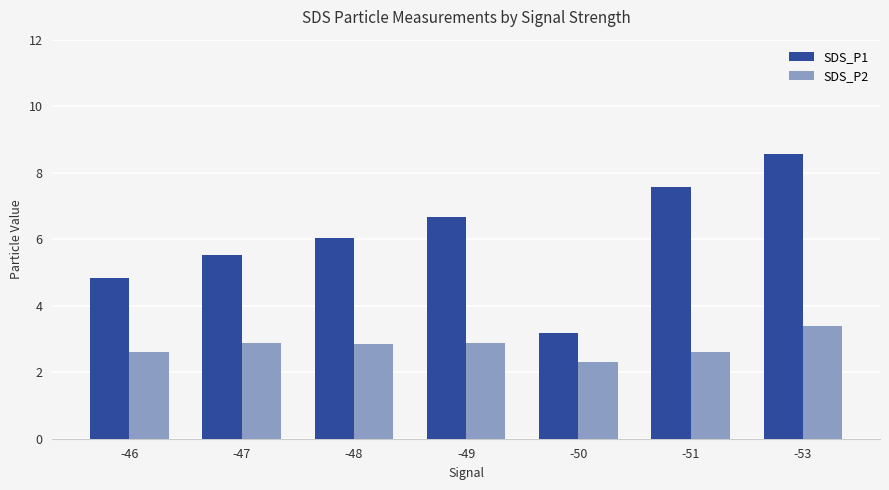

Which series has the widest spread of values?

SDS_P1